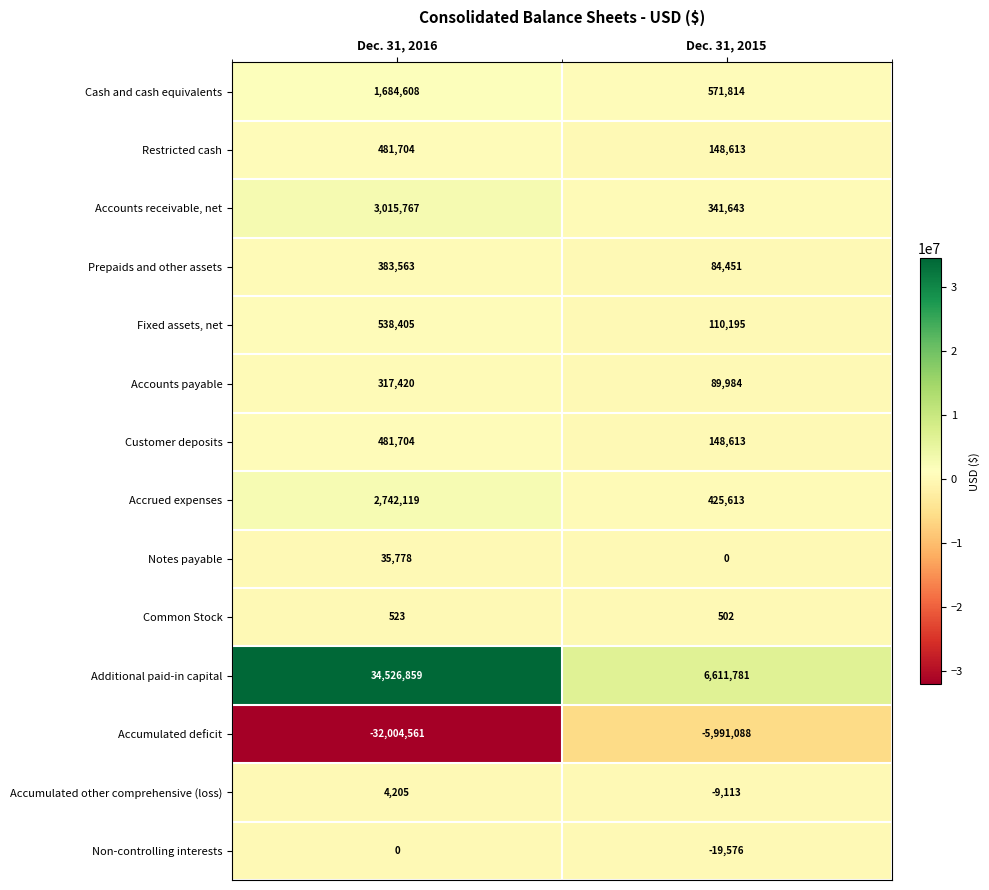

Reading left to right, list all the values displayed in this chart.

Cash and cash equivalents: Dec. 31, 2016=1684608	Dec. 31, 2015=571814
Restricted cash: Dec. 31, 2016=481704	Dec. 31, 2015=148613
Accounts receivable, net: Dec. 31, 2016=3015767	Dec. 31, 2015=341643
Prepaids and other assets: Dec. 31, 2016=383563	Dec. 31, 2015=84451
Fixed assets, net: Dec. 31, 2016=538405	Dec. 31, 2015=110195
Accounts payable: Dec. 31, 2016=317420	Dec. 31, 2015=89984
Customer deposits: Dec. 31, 2016=481704	Dec. 31, 2015=148613
Accrued expenses: Dec. 31, 2016=2742119	Dec. 31, 2015=425613
Notes payable: Dec. 31, 2016=35778	Dec. 31, 2015=0
Common Stock: Dec. 31, 2016=523	Dec. 31, 2015=502
Additional paid-in capital: Dec. 31, 2016=34526859	Dec. 31, 2015=6611781
Accumulated deficit: Dec. 31, 2016=-32004561	Dec. 31, 2015=-5991088
Accumulated other comprehensive (loss): Dec. 31, 2016=4205	Dec. 31, 2015=-9113
Non-controlling interests: Dec. 31, 2016=0	Dec. 31, 2015=-19576